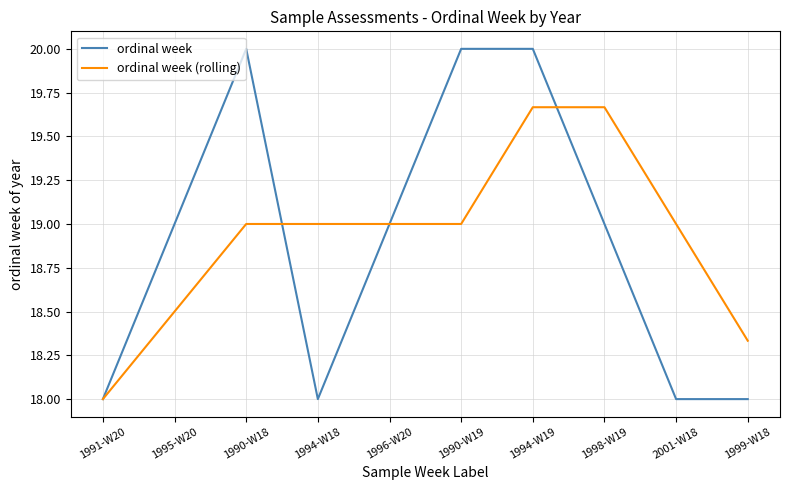

Rank the series at 2001-W18 from highest to lowest value.

ordinal week (rolling), ordinal week